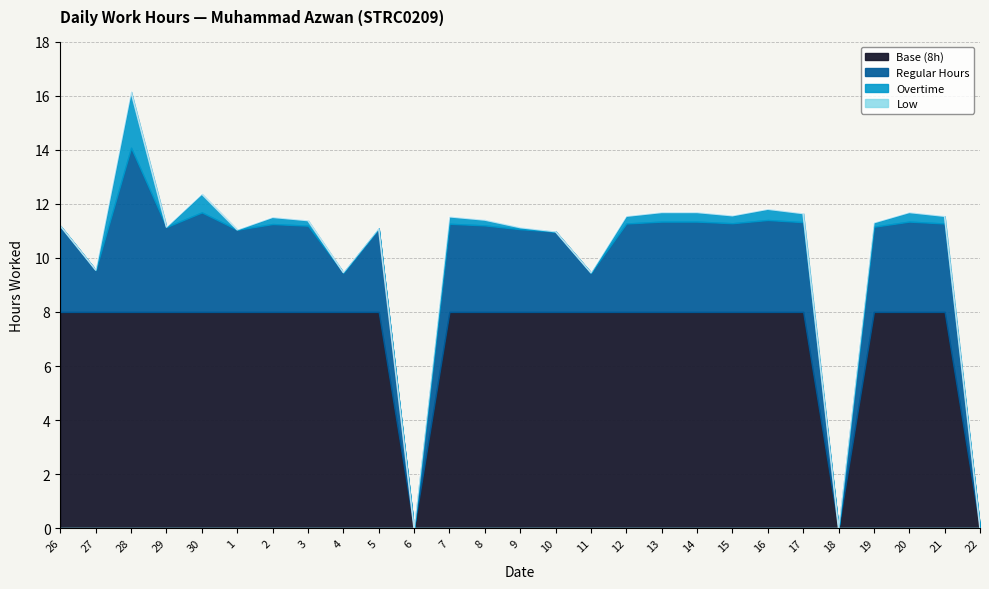

What is the highest value of the Regular Hours series?

14.1